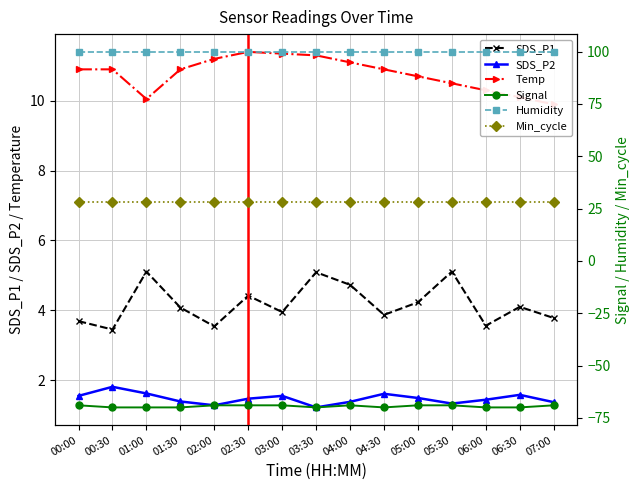

Where is Signal nearest to the value -69?

00:00